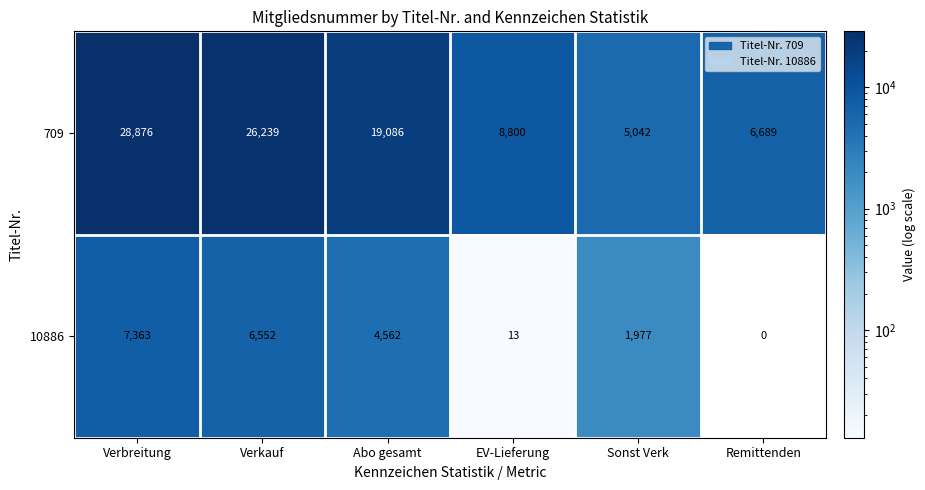

Reading left to right, extract all data points from this chart.

709: 28876	26239	19086	8800	5042	6689
10886: 7363	6552	4562	13	1977	0